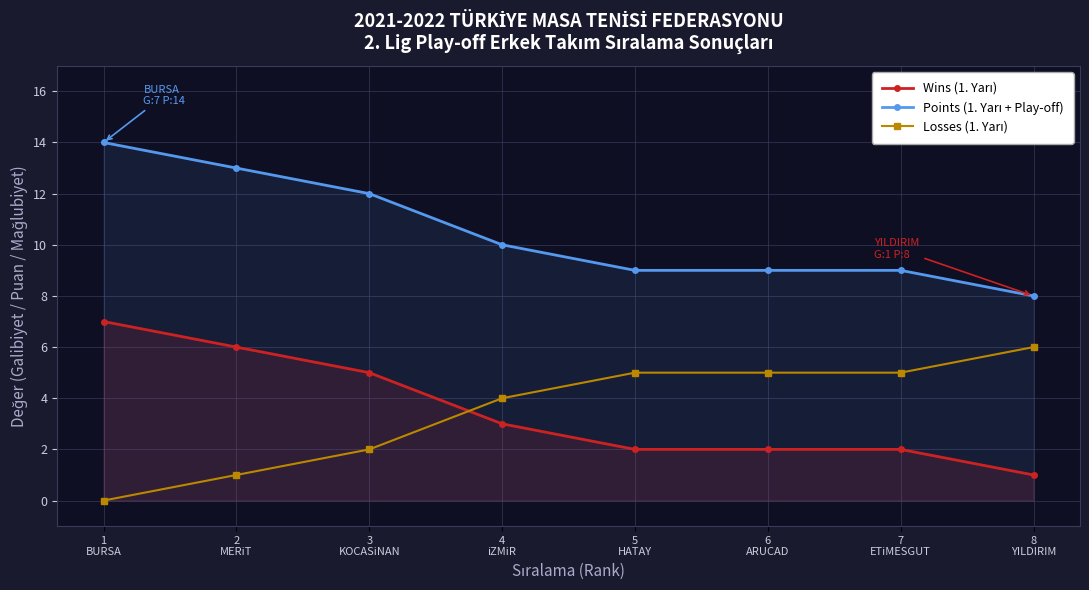

True or false: Points (1. Yarı + Play-off) has more than 1 interior local peaks.

False